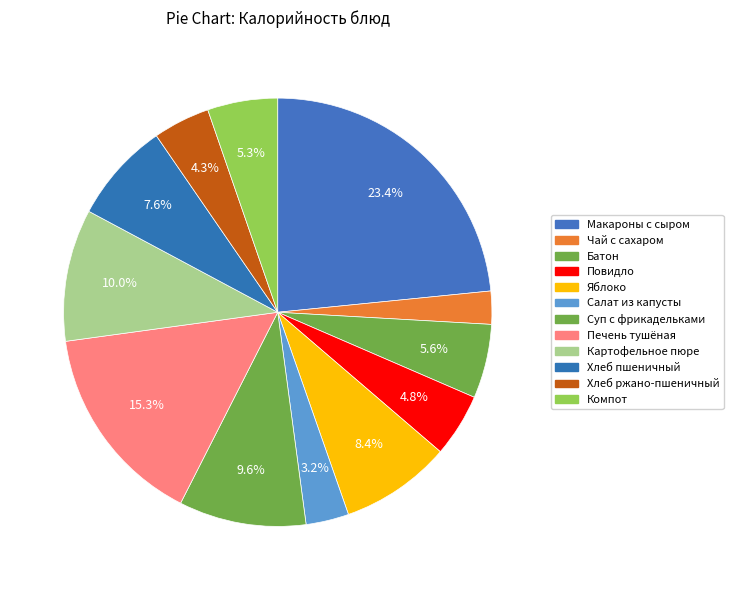

How many segments does this pie chart have?

12